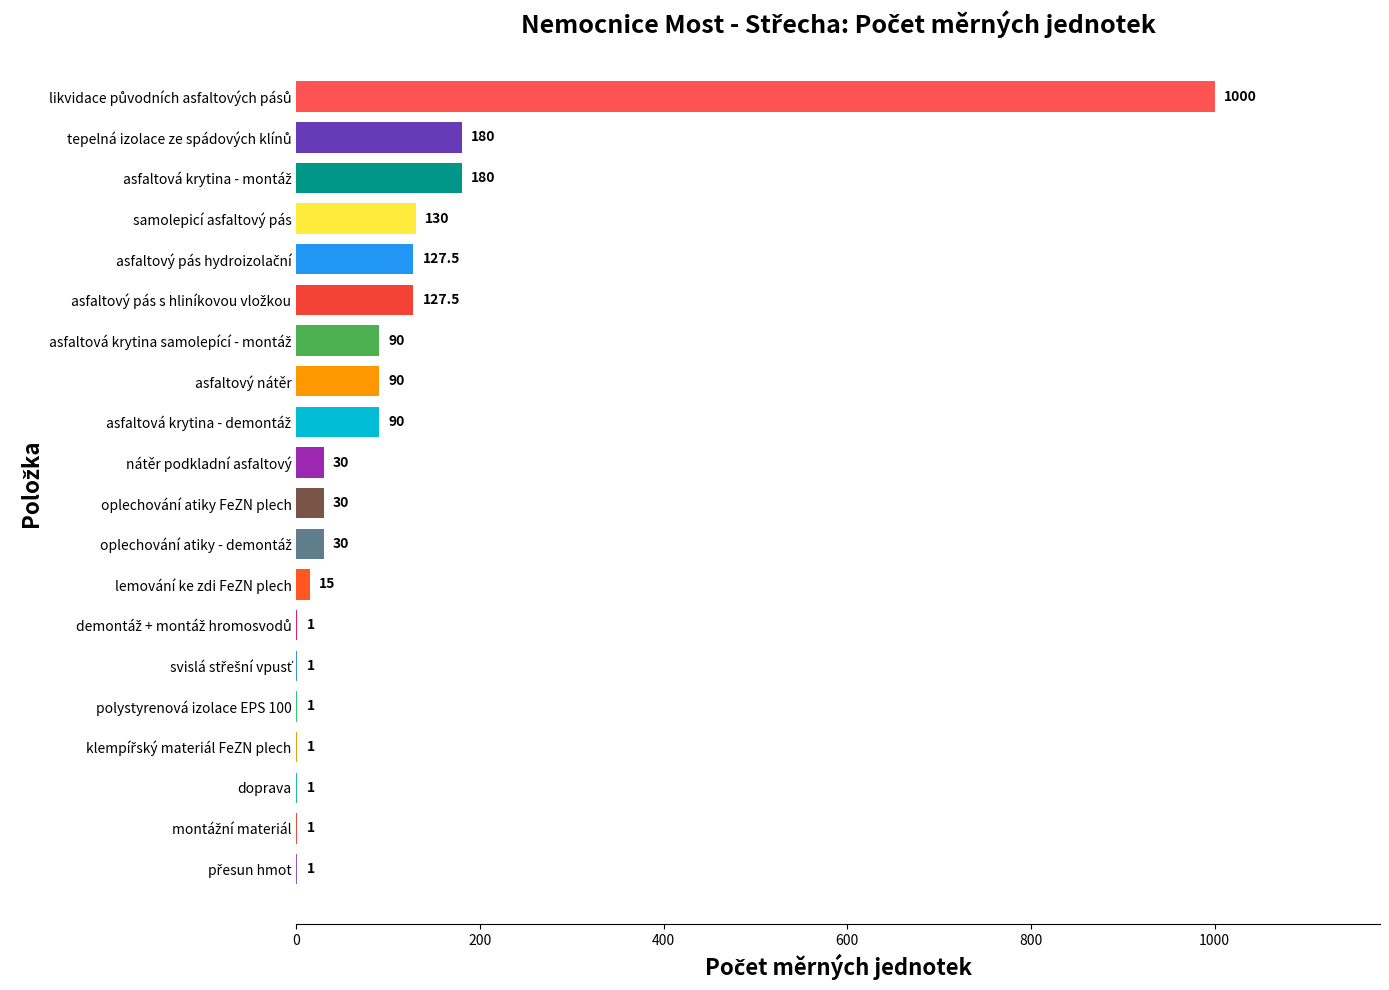

What is the maximum value shown in the chart?

1000.0